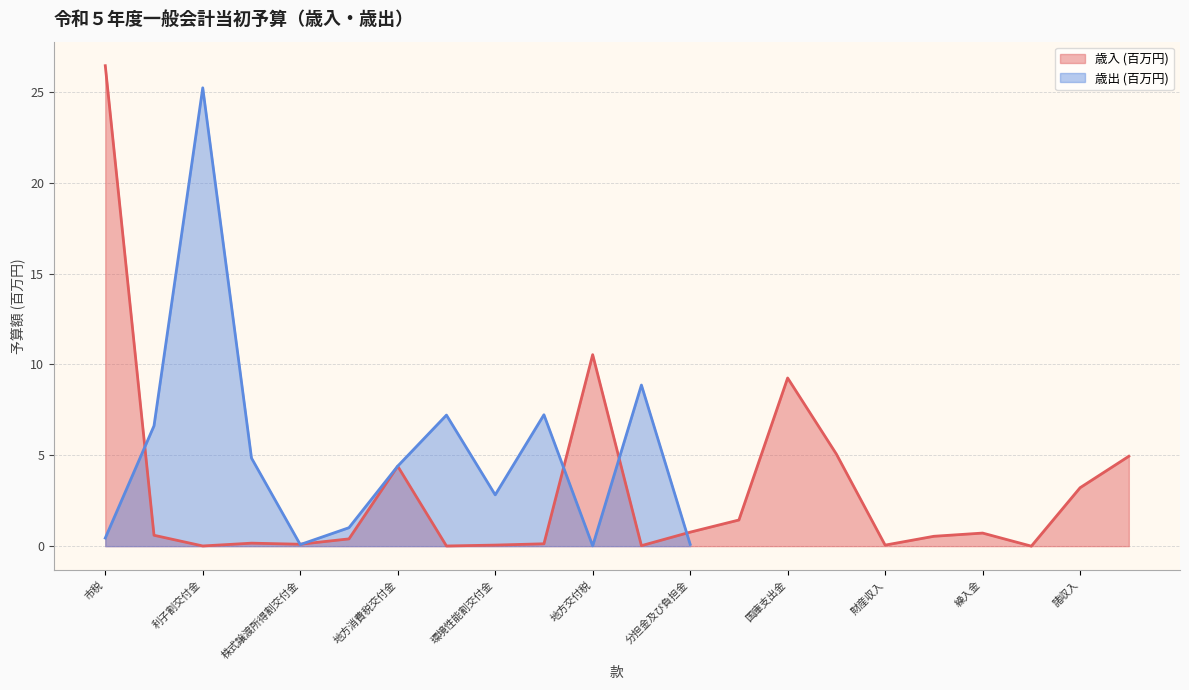

What is the maximum value for 歳入 (百万円)?

26.4